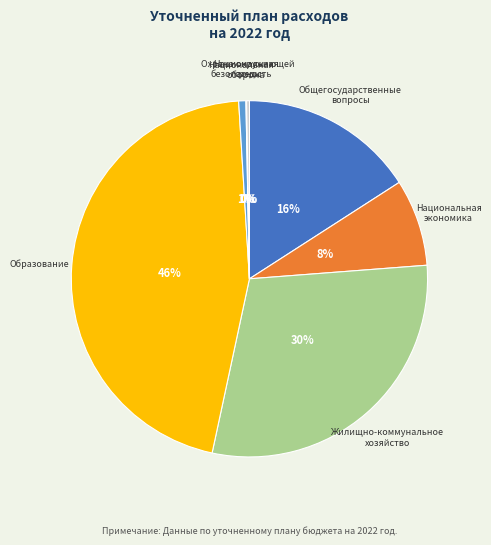

To the nearest percent, what is the average slice percentage?

14%